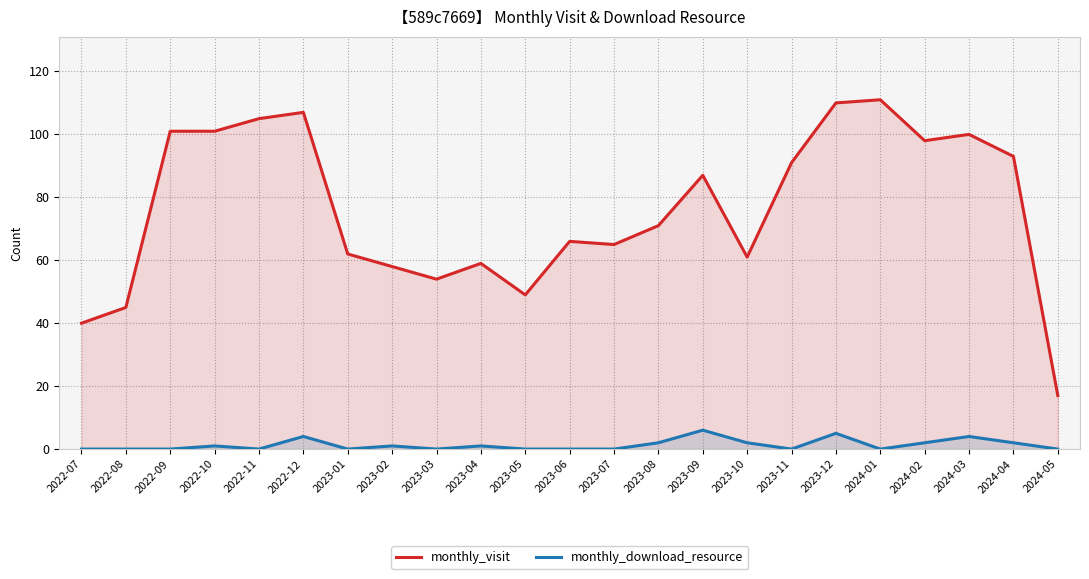

True or false: monthly_visit and monthly_download_resource intersect in this chart.

False